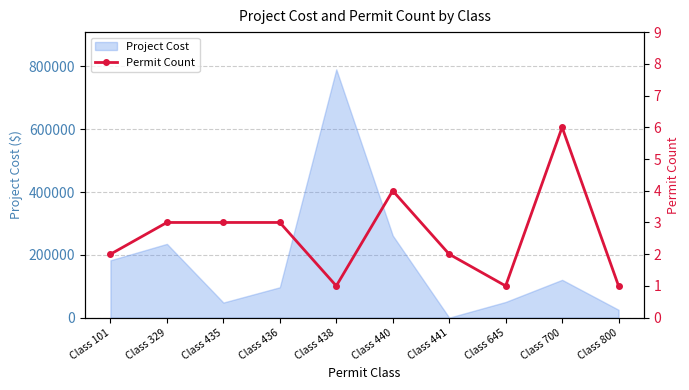

At which category does the data reach its first local peak?

Class 440